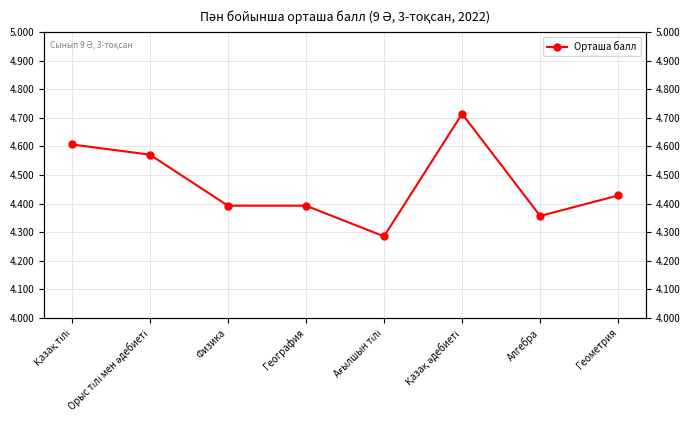

What position from the right is Қазақ тілі?

8